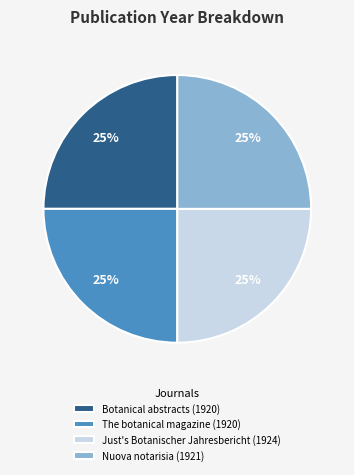

What is the ratio of the value at Just's Botanischer Jahresbericht (1924) to the value at Botanical abstracts (1920)?

1.0